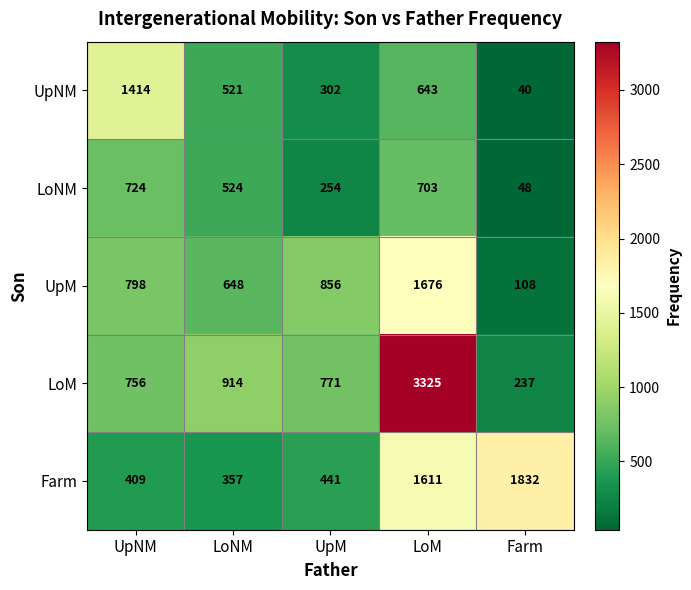

What is the spread (max minus min) of values at UpM?

602